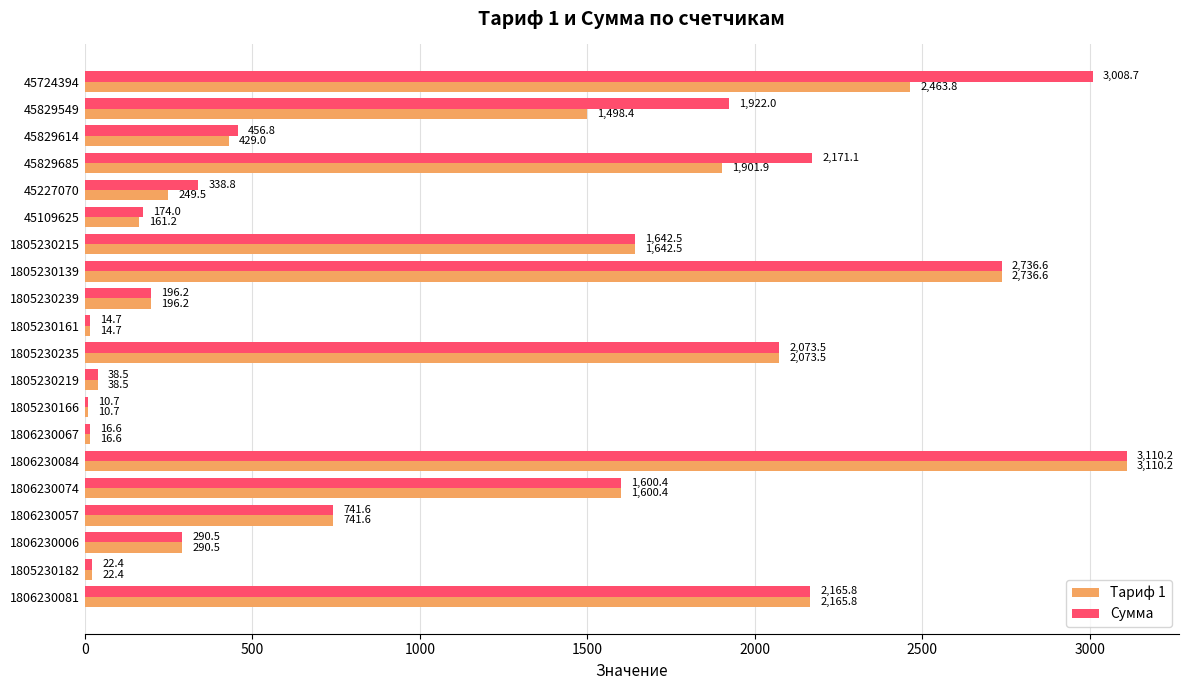

What is the total value across all series at 1805230166?

21.4